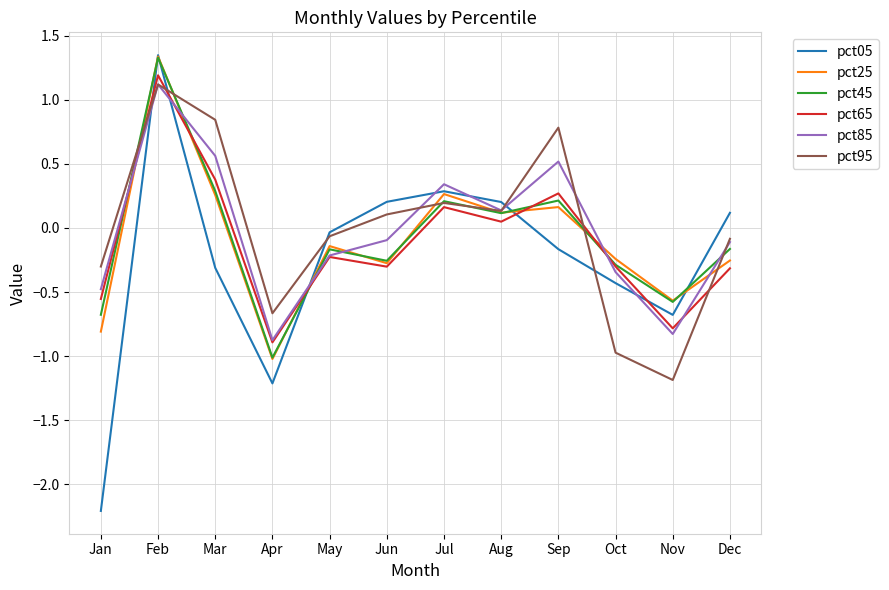

What is the smallest value displayed?

-2.2